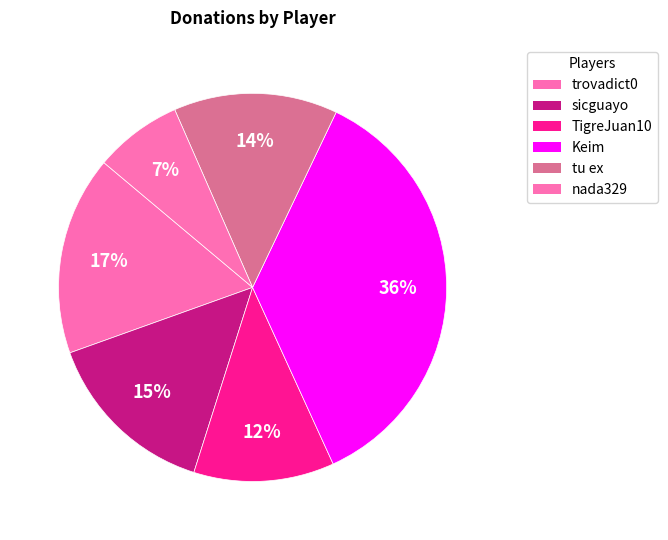

How many slices are in this pie chart?

6